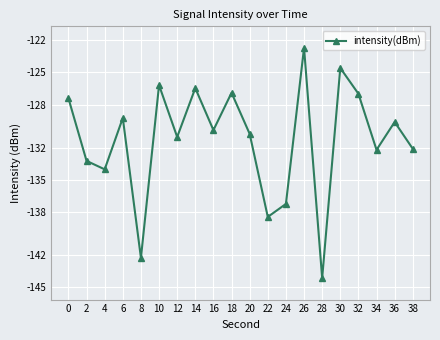

How many values are below -130?

11